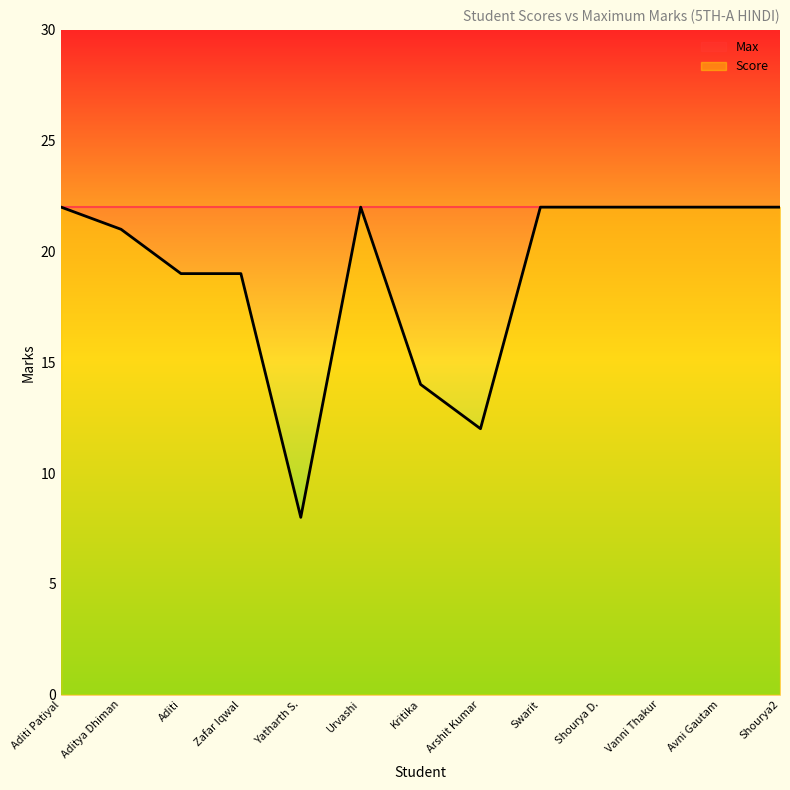

What is the maximum value shown in the chart?

22